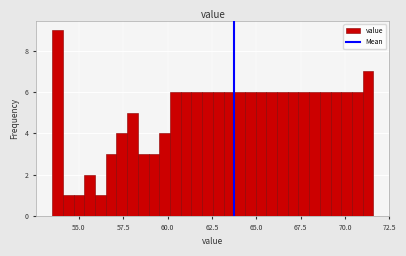

Read against the x-axis, roughly where is the centre of the tallest bar?

54.0